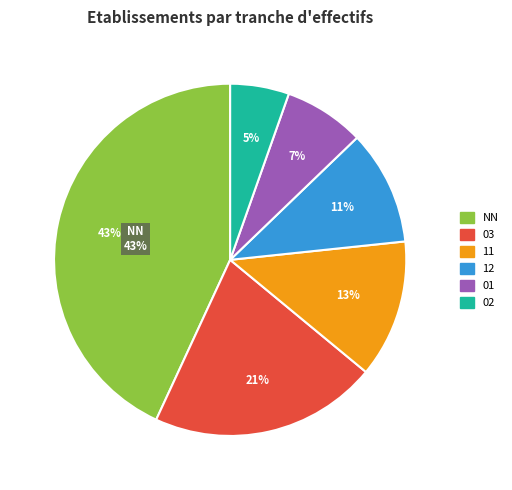

Which category has the biggest portion of the pie?

NN